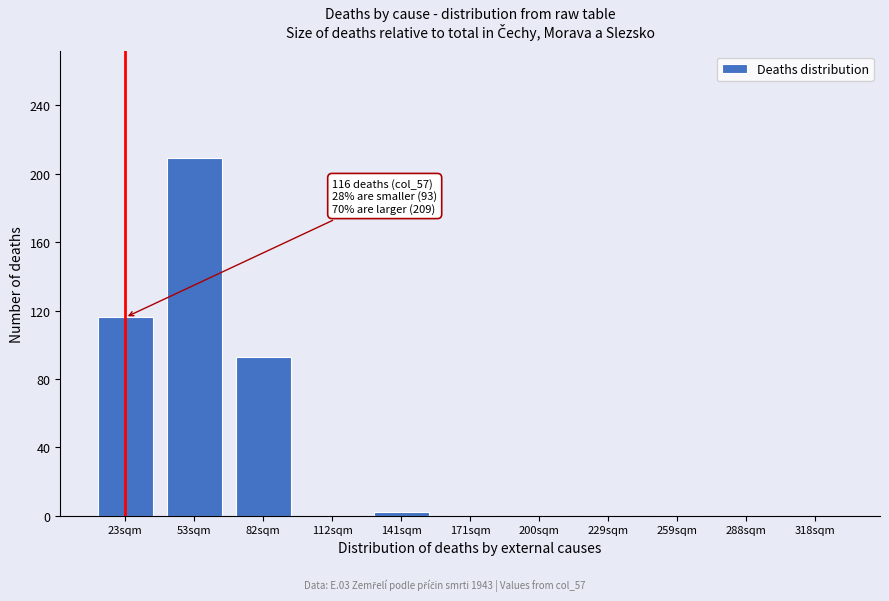

Reading left to right, extract all data points from this chart.

23sqm=116	53sqm=209	82sqm=93	112sqm=0	141sqm=2	171sqm=0	200sqm=0	229sqm=0	259sqm=0	288sqm=0	318sqm=0